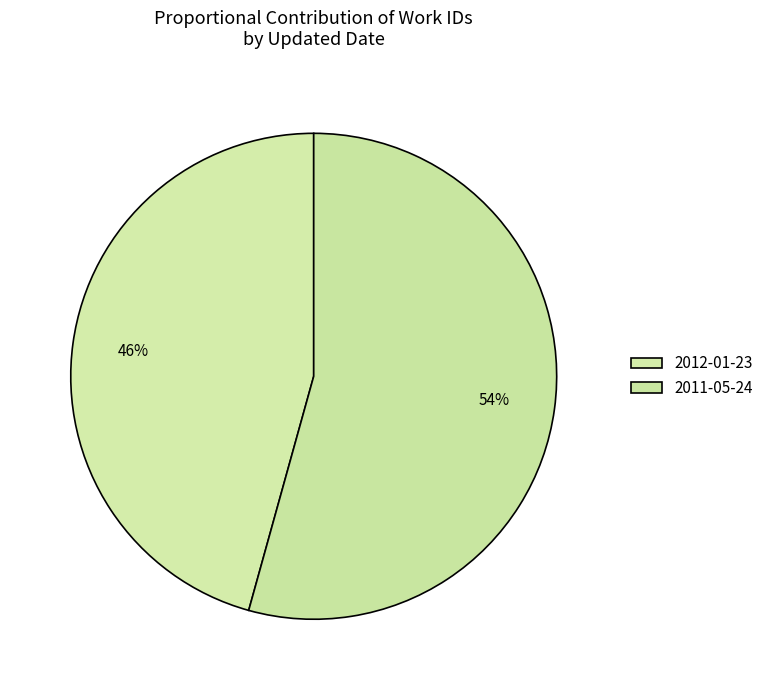

True or false: 2011-05-24 accounts for 68% of the total.

False